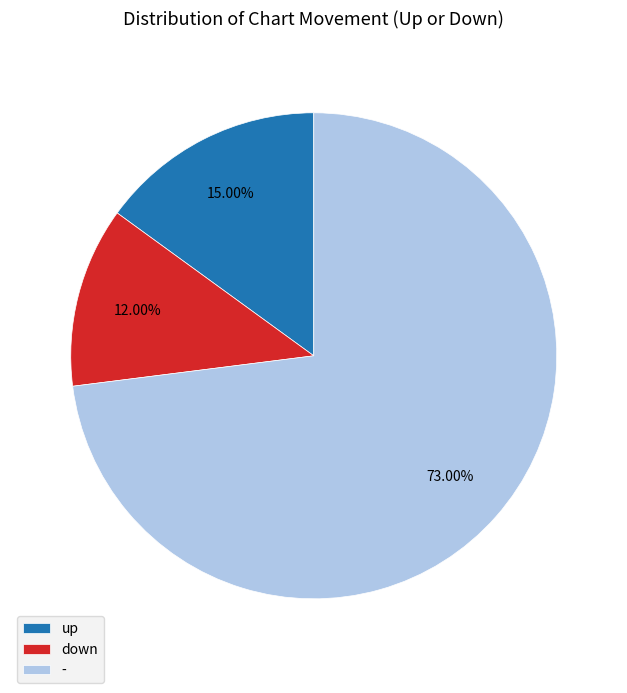

To the nearest percent, what portion does up represent?

15%